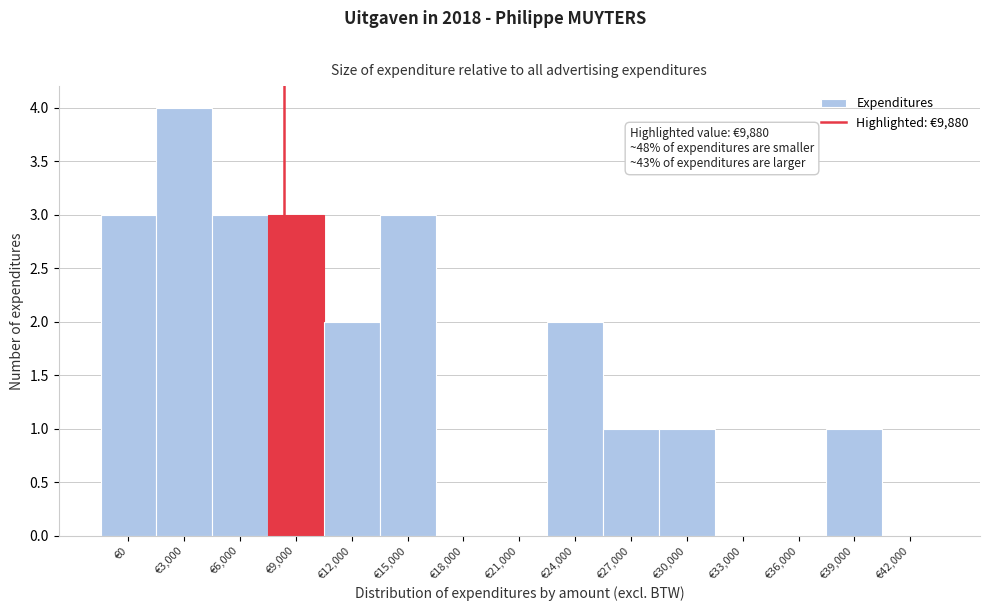

Reading right to left, what are all the values shown in this chart?

€42,000=0	€39,000=1	€36,000=0	€33,000=0	€30,000=1	€27,000=1	€24,000=2	€21,000=0	€18,000=0	€15,000=3	€12,000=2	€9,000=3	€6,000=3	€3,000=4	€0=3